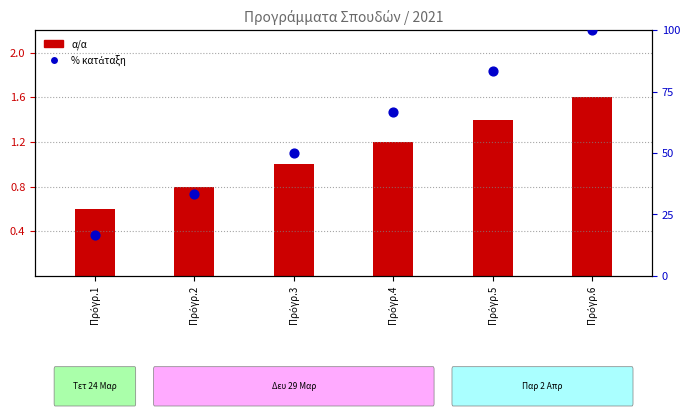

Is the value of % κατάταξη at Πρόγρ.6 greater than the value of α/α at Πρόγρ.5?

Yes